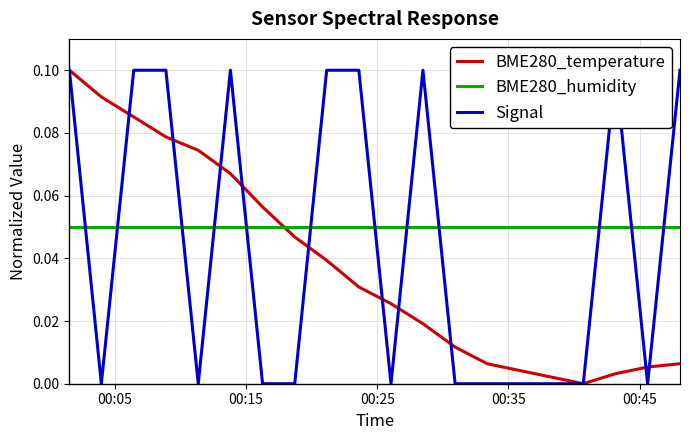

After their last crossing, which series has the higher values: Signal or BME280_humidity?

Signal